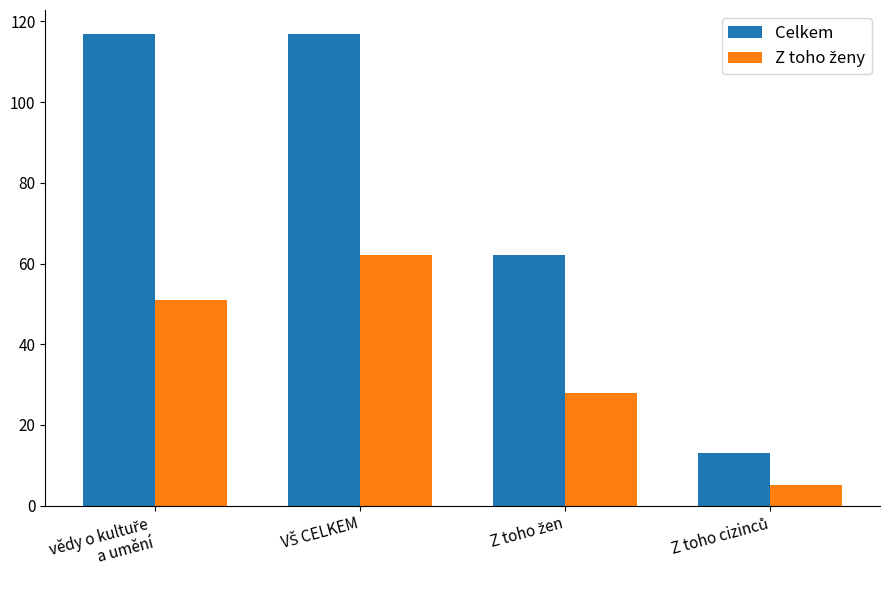

Which series has the largest total across all categories?

Celkem